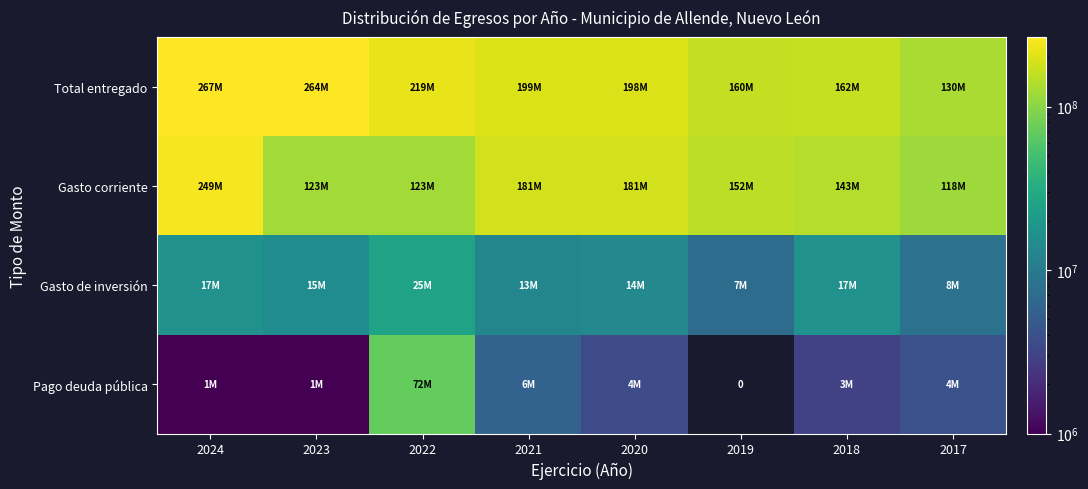

What is the sum of the Gasto de inversión values at 2021 and 2024?

29628352.1